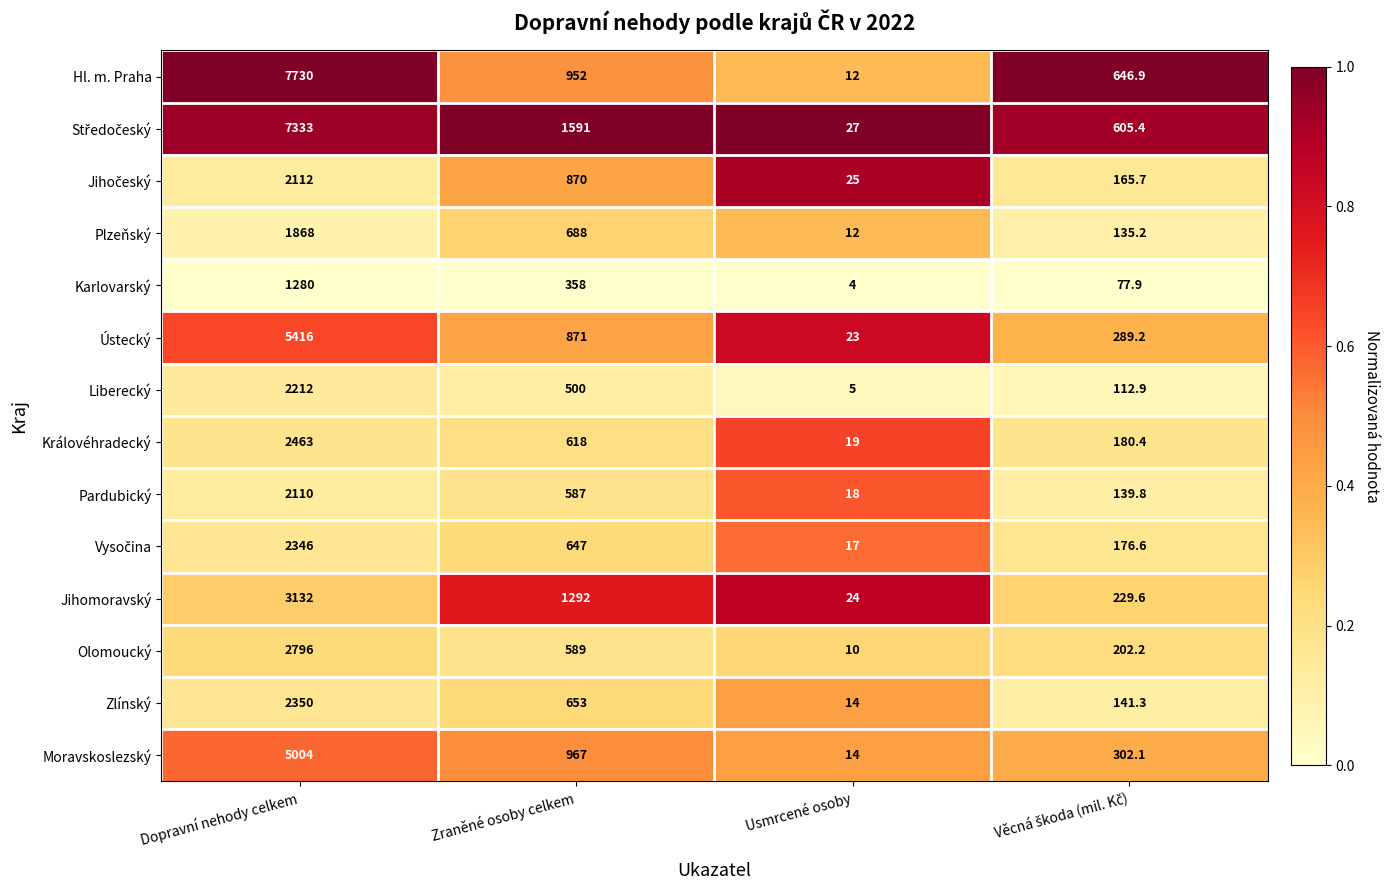

The Královéhradecký series shows 2463.0 at Dopravní nehody celkem. True or false?

True